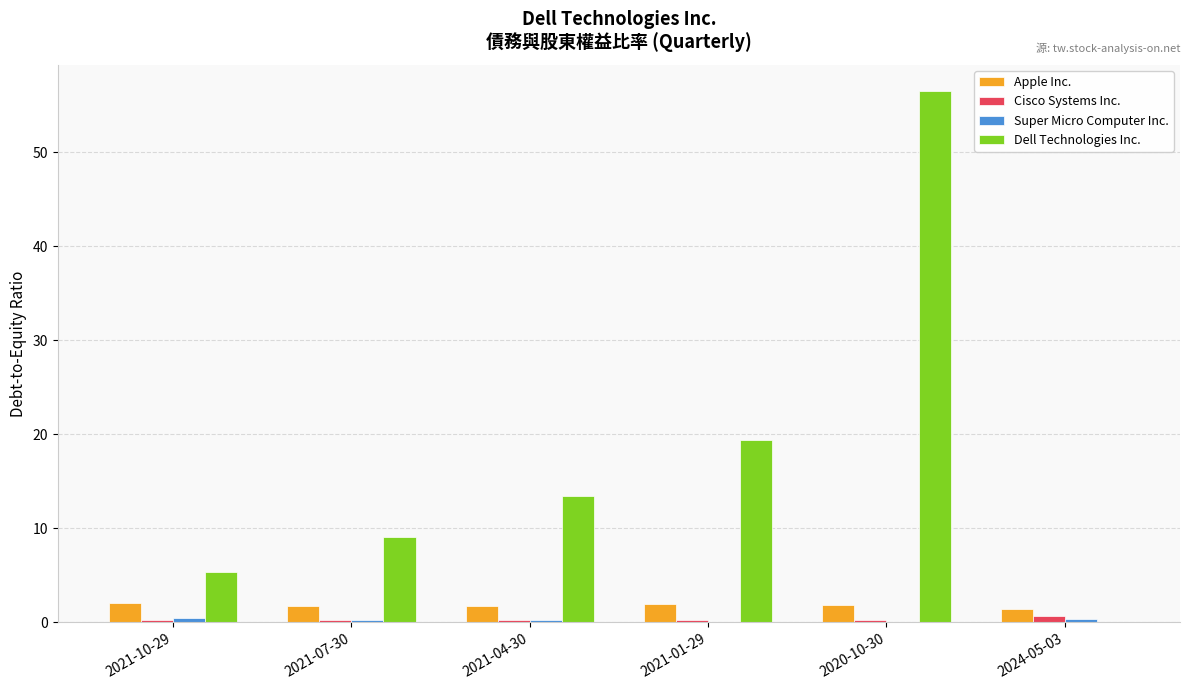

What value does the Dell Technologies Inc. series have at 2021-10-29?

5.4